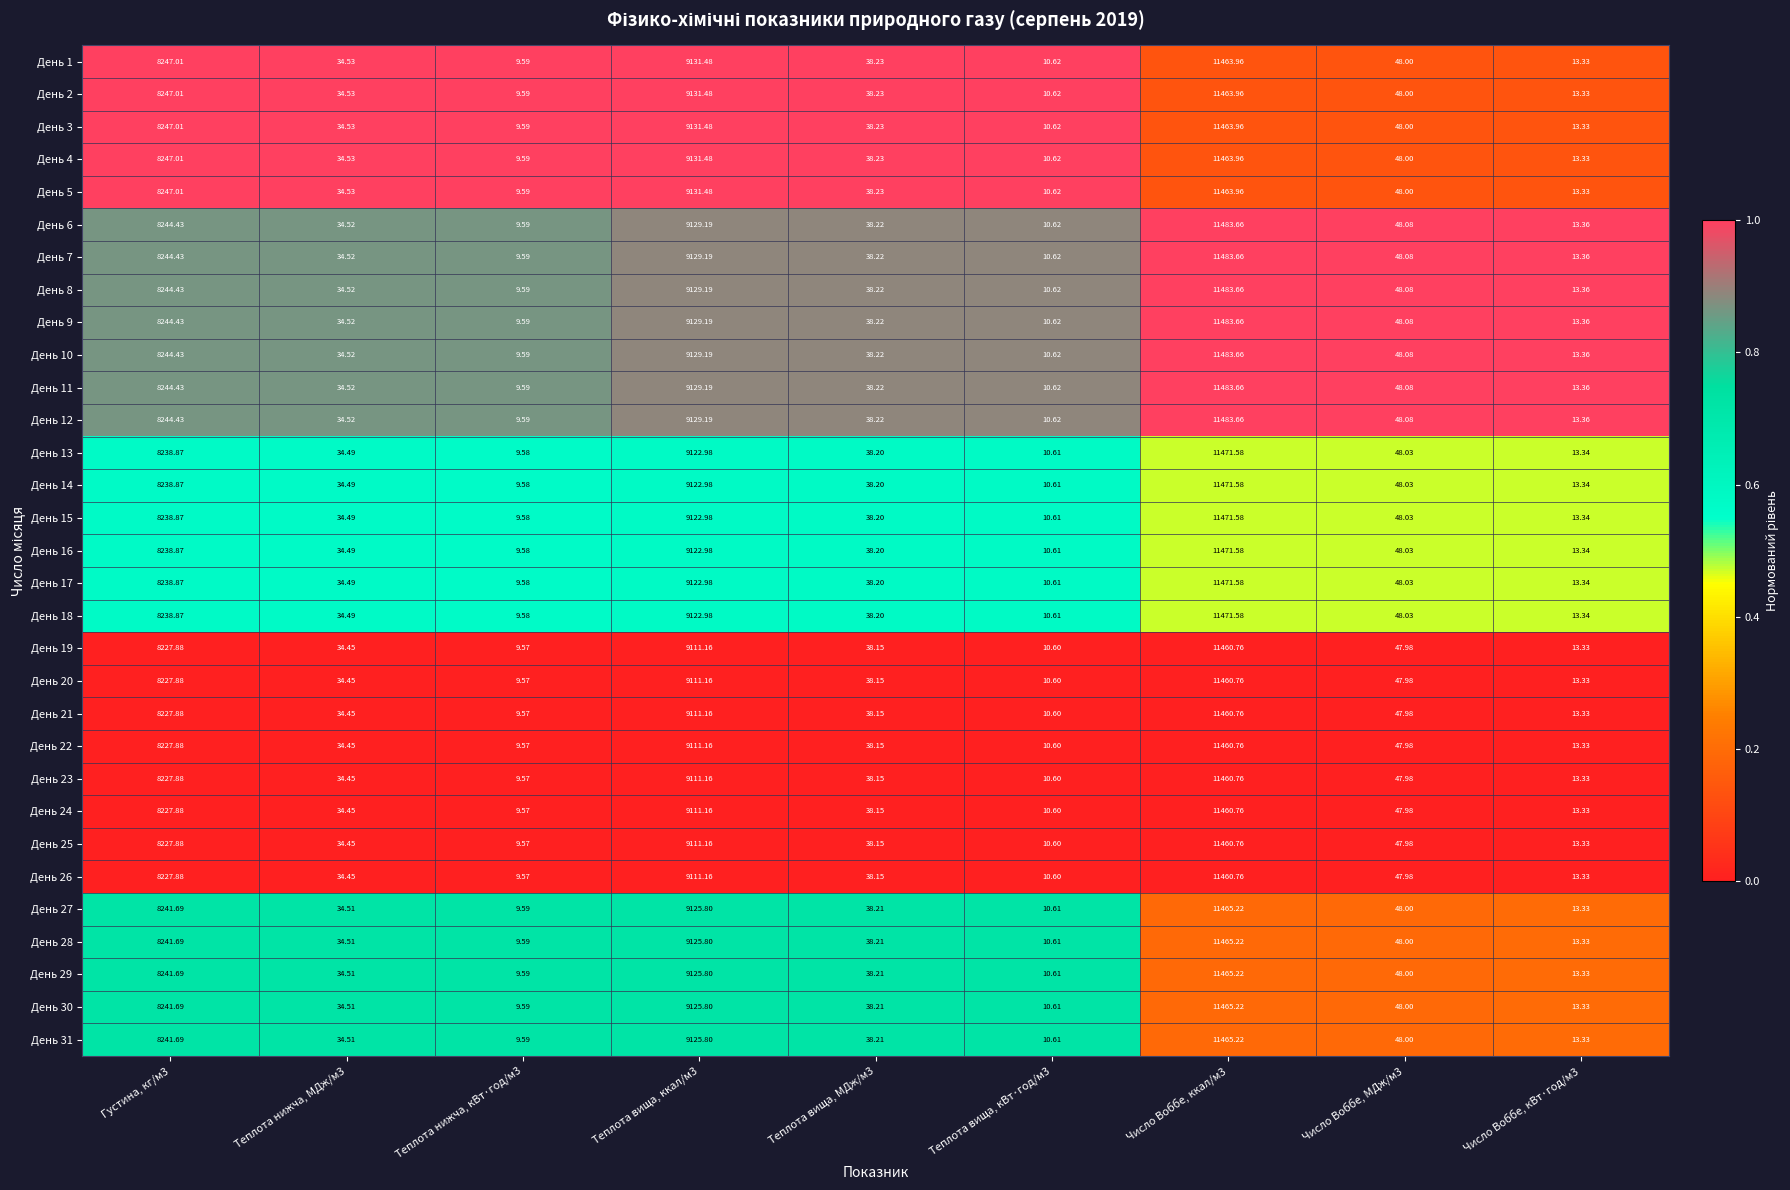

Is the value of День 27 at Число Воббе, ккал/м3 greater than the value of День 7 at Густина, кг/м3?

Yes